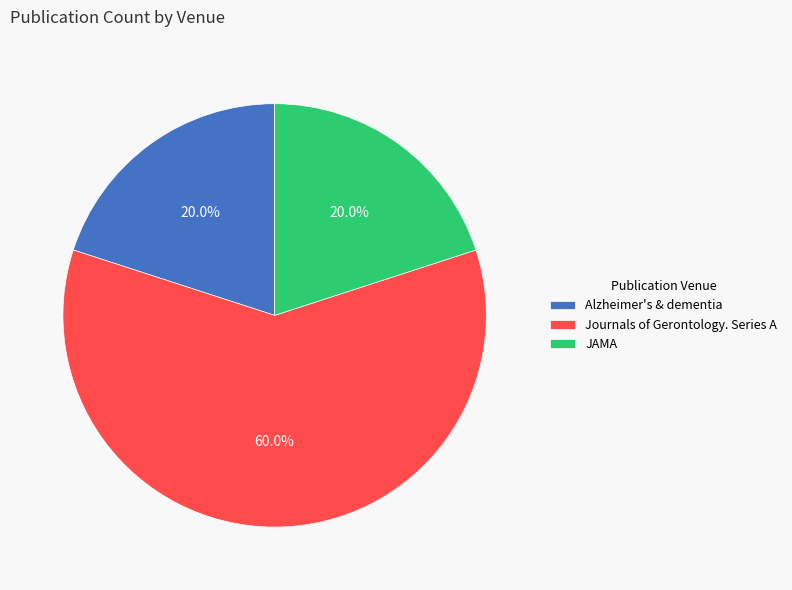

To the nearest percent, what is the difference between the Alzheimer's & dementia and Journals of Gerontology. Series A slice percentages?

40%